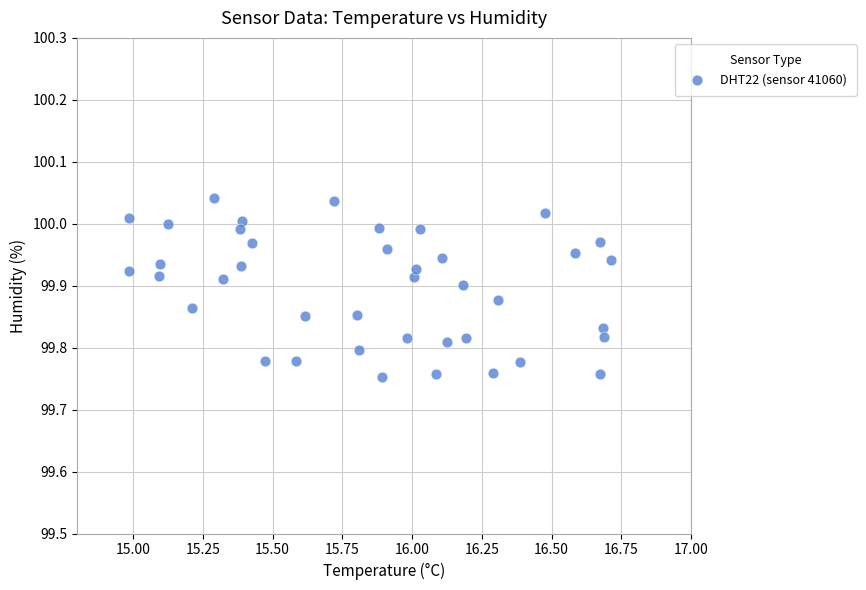

What is the range of X values (max minus min)?

1.7